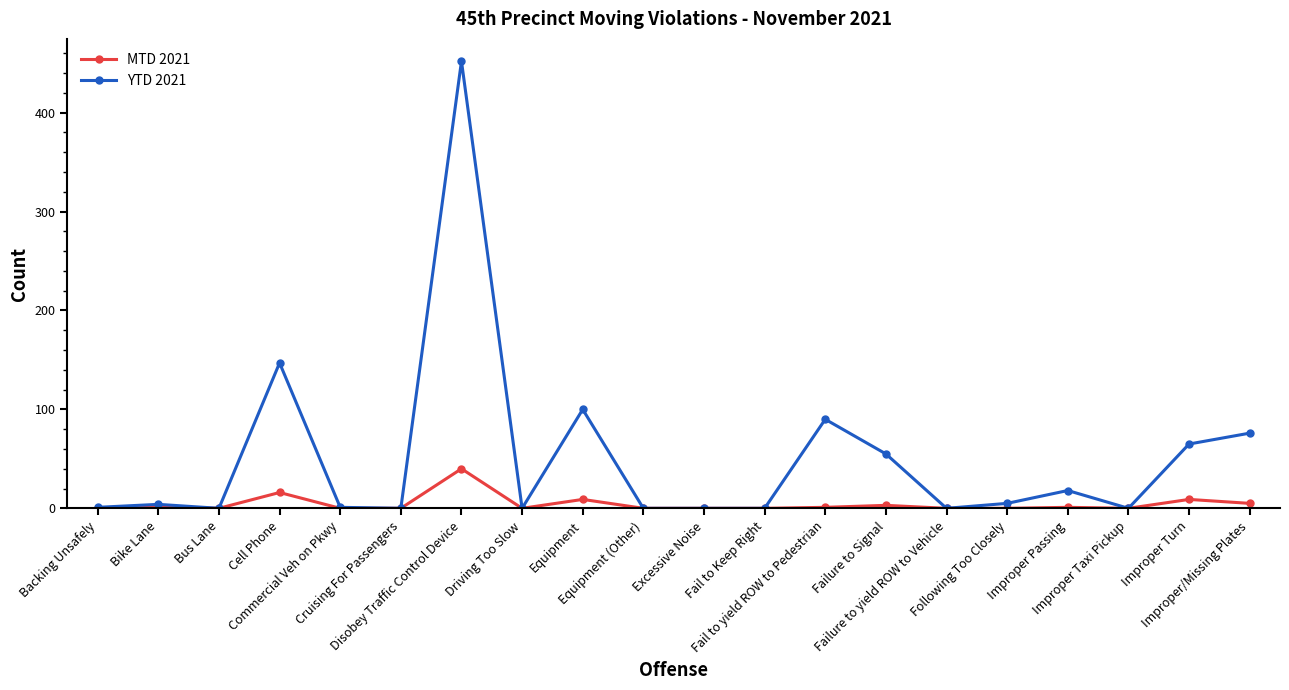

Is it true that MTD 2021 equals 40 at Disobey Traffic Control Device?

True